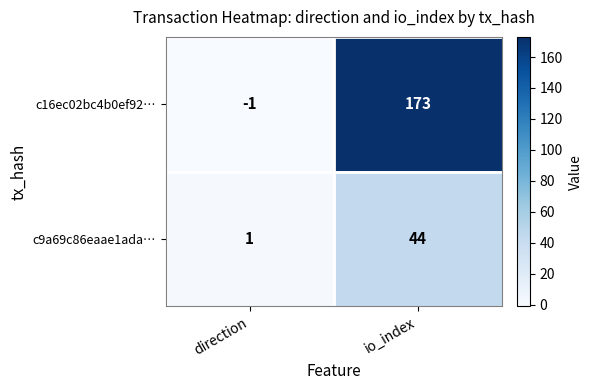

True or false: c16ec02bc4b0ef92… has a value of 226 at io_index.

False